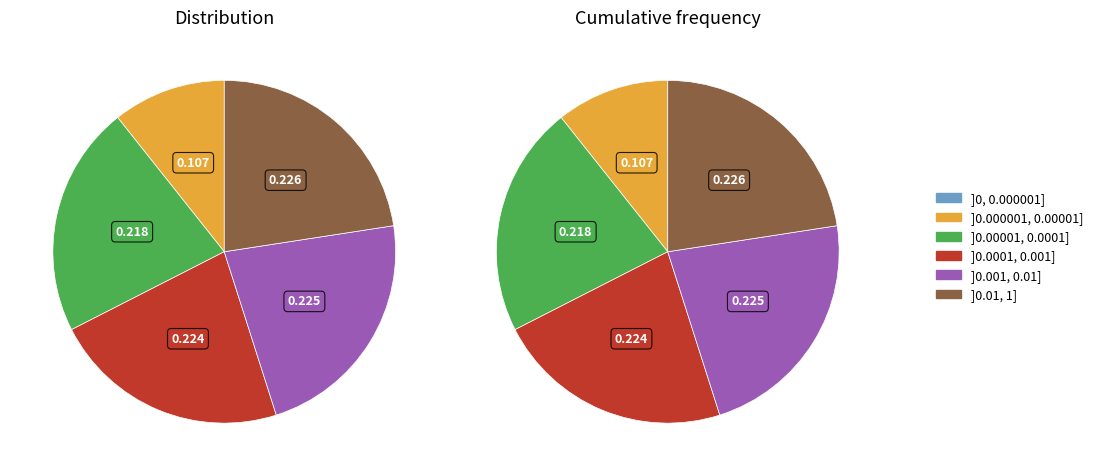

How many slices are in this pie chart?

5